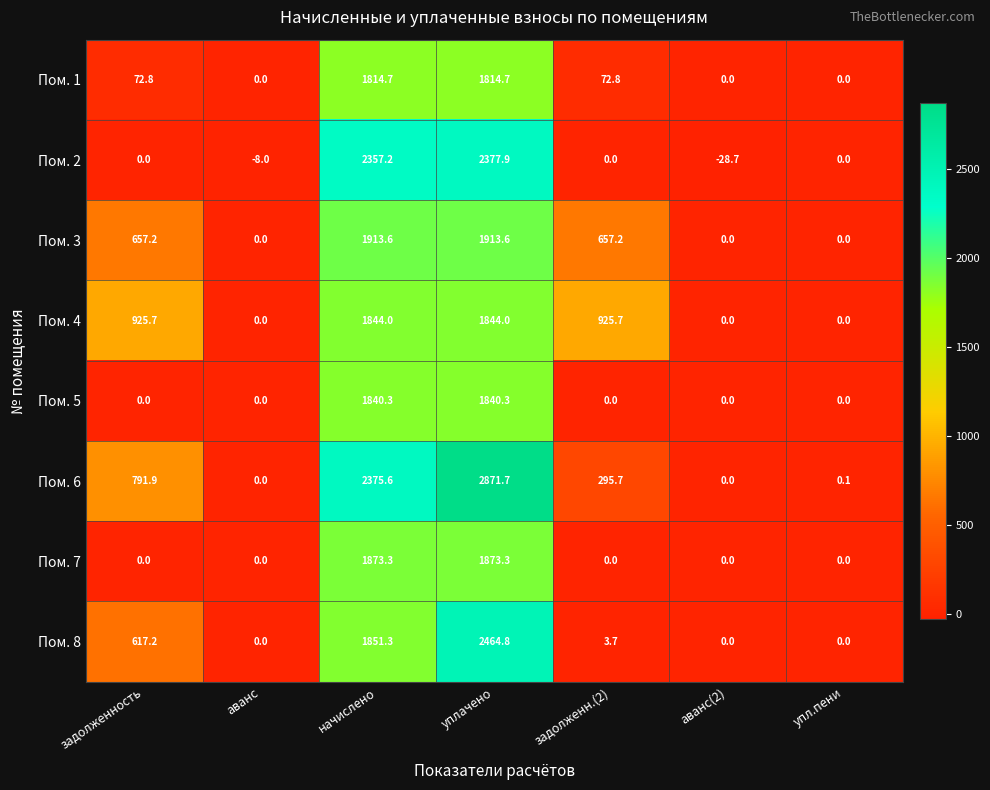

What is the approximate value of Пом. 4 at задолженн.(2)?

925.7